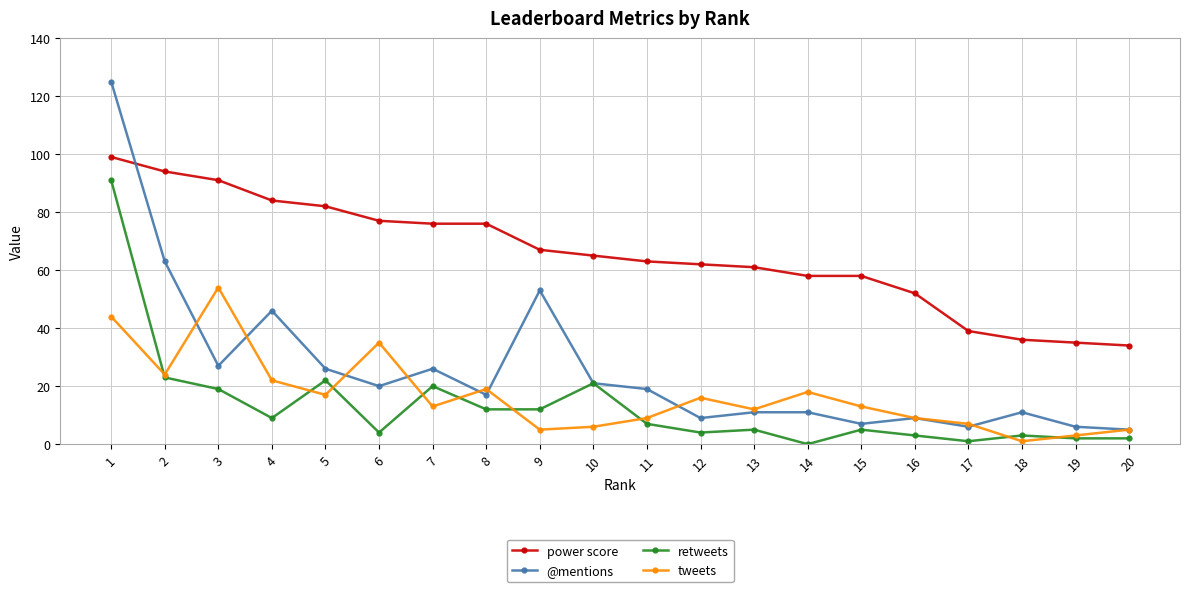

How many lines are shown in the chart?

4